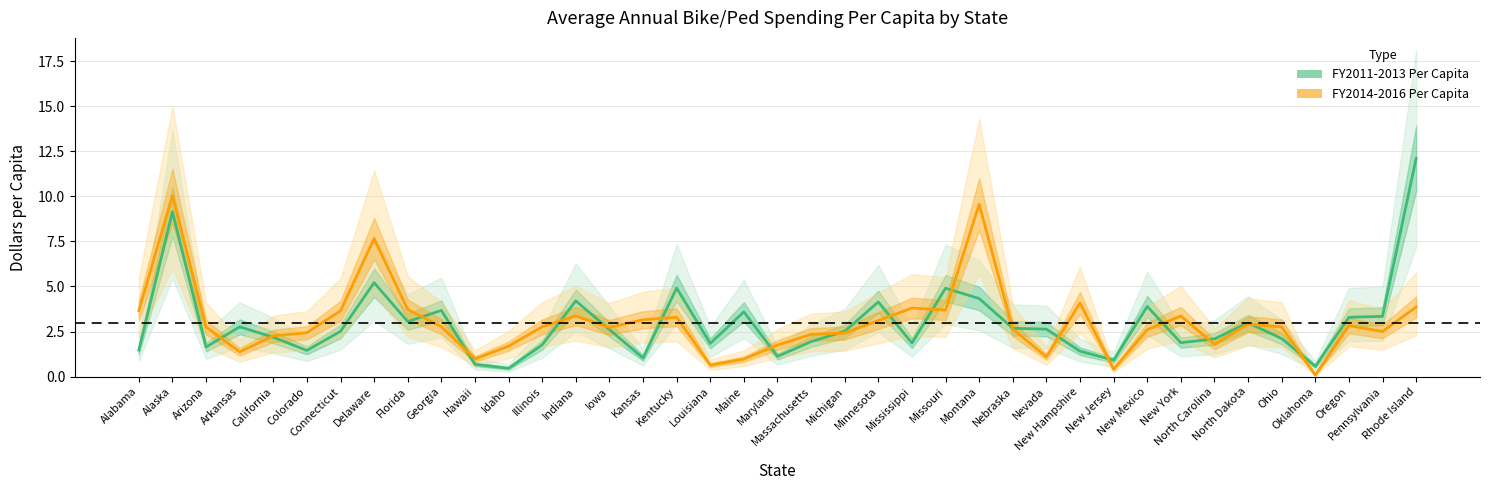

Reading left to right, what are all the values shown in this chart?

FY2011-2013 Per Capita: 1.5	9.1	1.6	2.8	2.2	1.4	2.5	5.2	3.0	3.7	0.7	0.5	1.8	4.2	2.6	1.0	4.9	1.8	3.6	1.1	1.9	2.5	4.1	1.9	4.9	4.3	2.7	2.6	1.4	0.9	3.9	1.9	2.1	3.0	2.1	0.6	3.3	3.3	12.1
FY2014-2016 Per Capita: 3.7	10.0	2.8	1.4	2.3	2.4	3.6	7.7	3.7	2.8	1.0	1.7	2.8	3.4	2.7	3.1	3.3	0.6	1.0	1.8	2.3	2.4	3.1	3.8	3.7	9.6	2.6	1.1	4.1	0.4	2.6	3.4	1.8	2.9	2.8	0.1	2.8	2.5	3.9